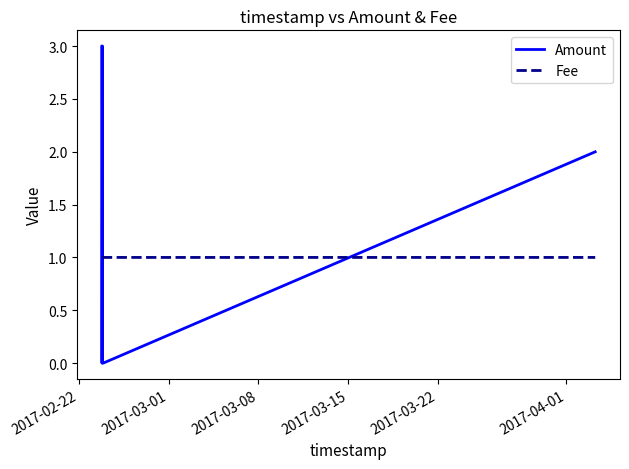

Which series has the largest range (max minus min)?

Amount